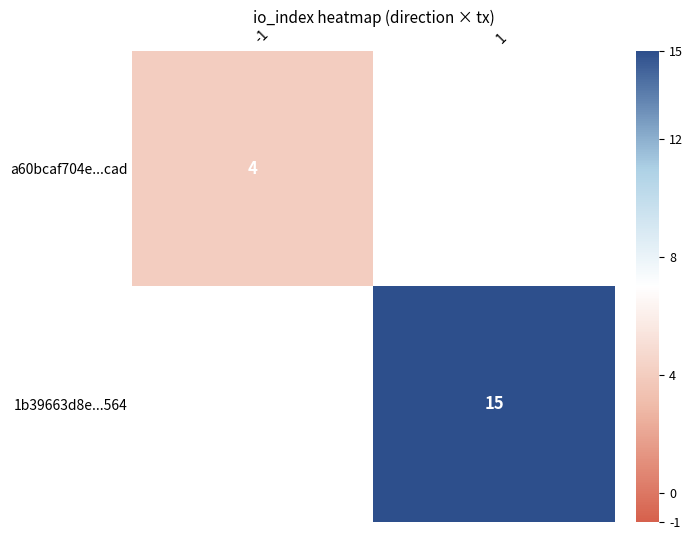

Is it true that a60bcaf704e...cad equals 1 at -1?

False